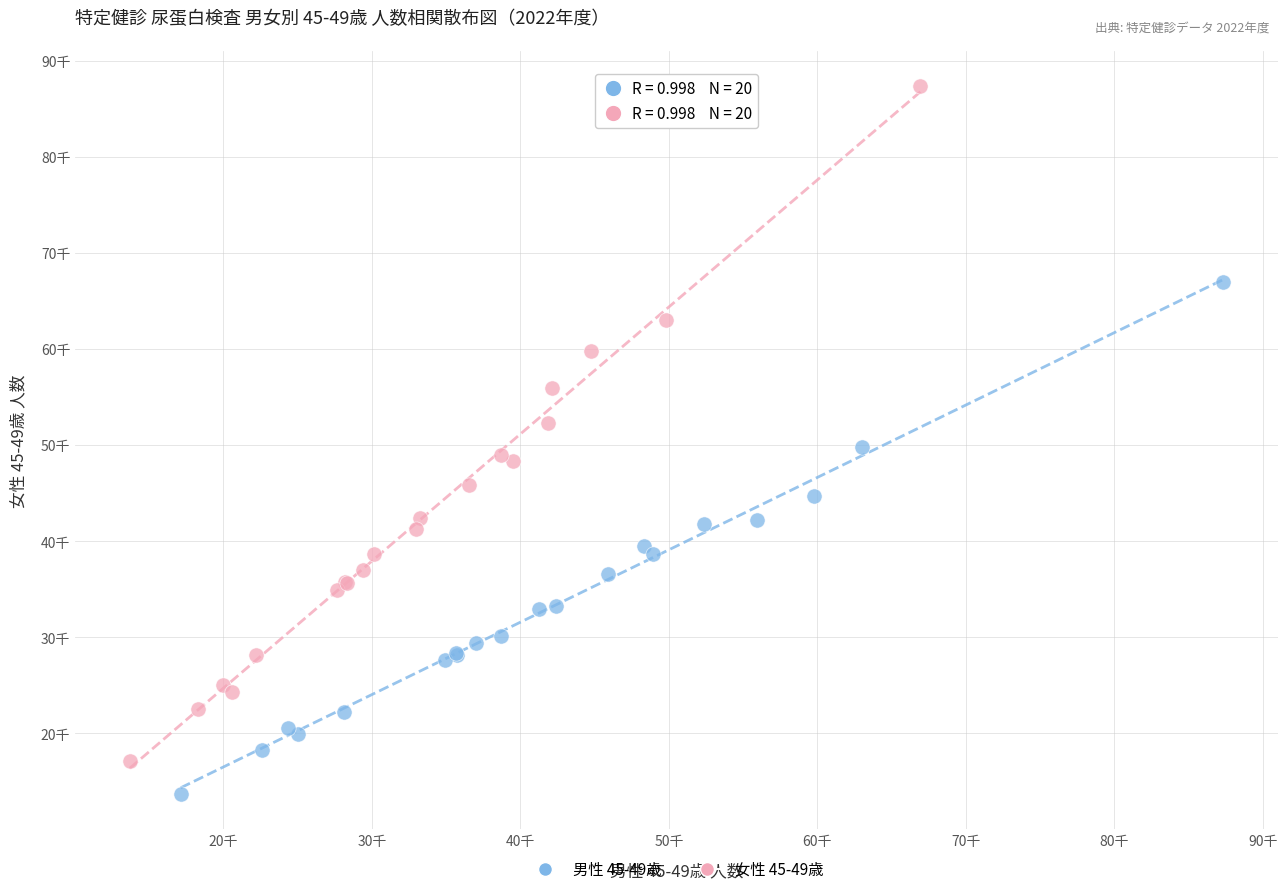

Which series reaches the maximum Y coordinate?

女性 45-49歳